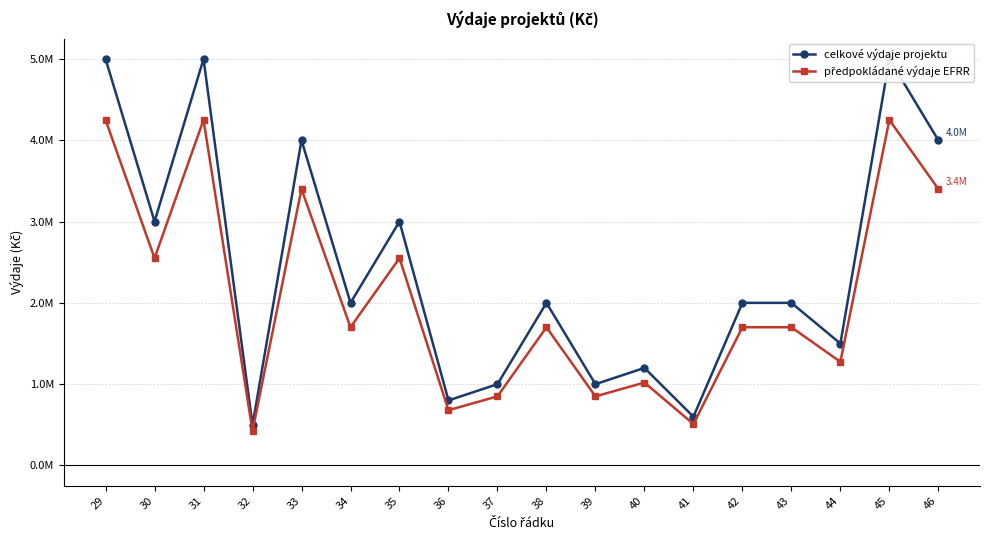

Which category has the lowest value in the celkové výdaje projektu series?

32